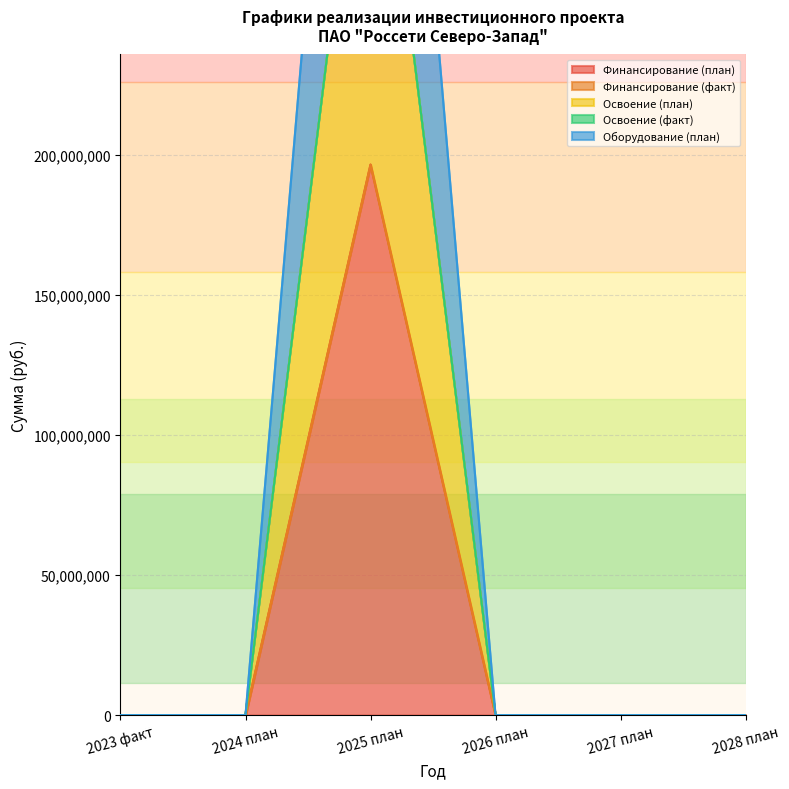

What is the average value of the Освоение (план) series?

87365114